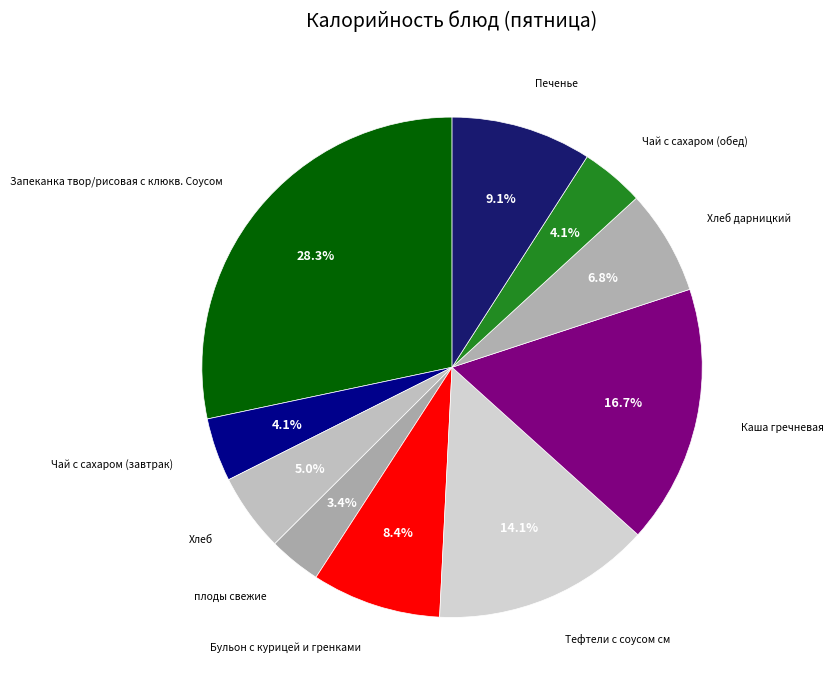

Is there any slice that represents more than half of the pie?

No